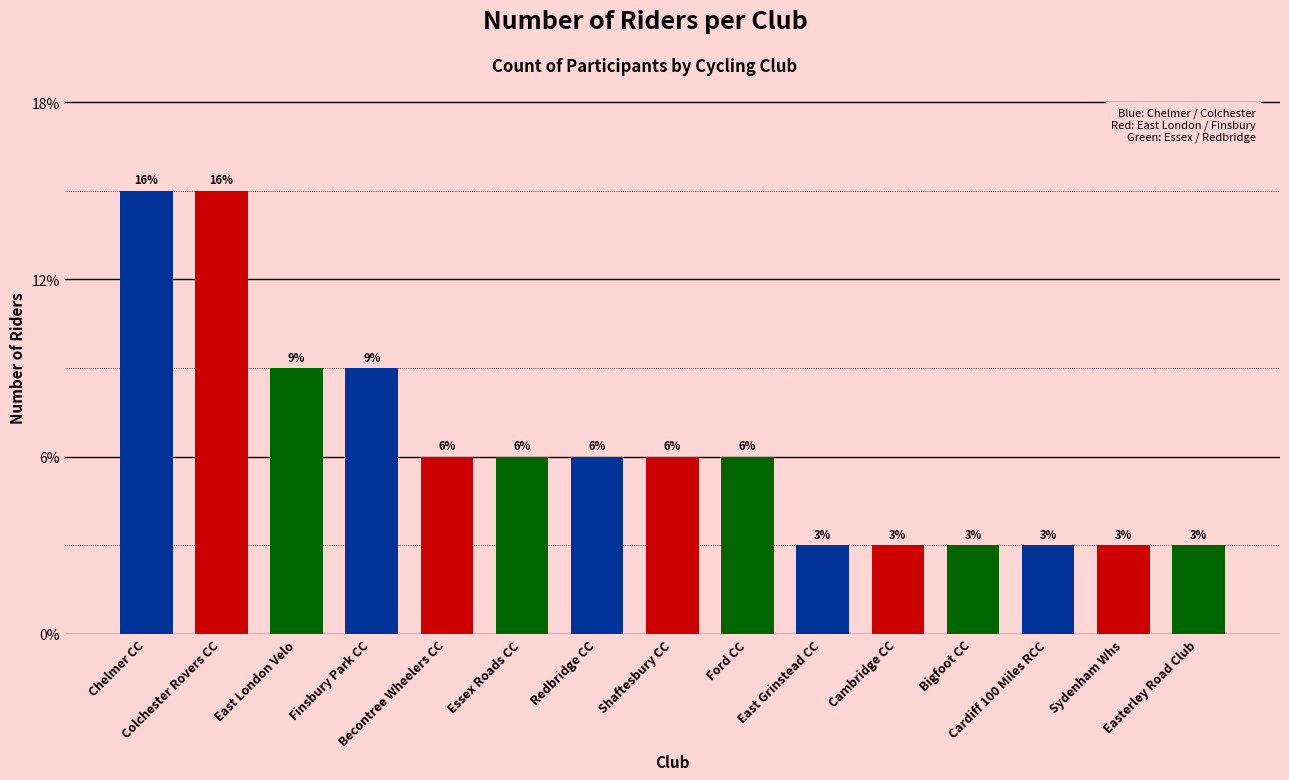

Are the bars horizontal?

No